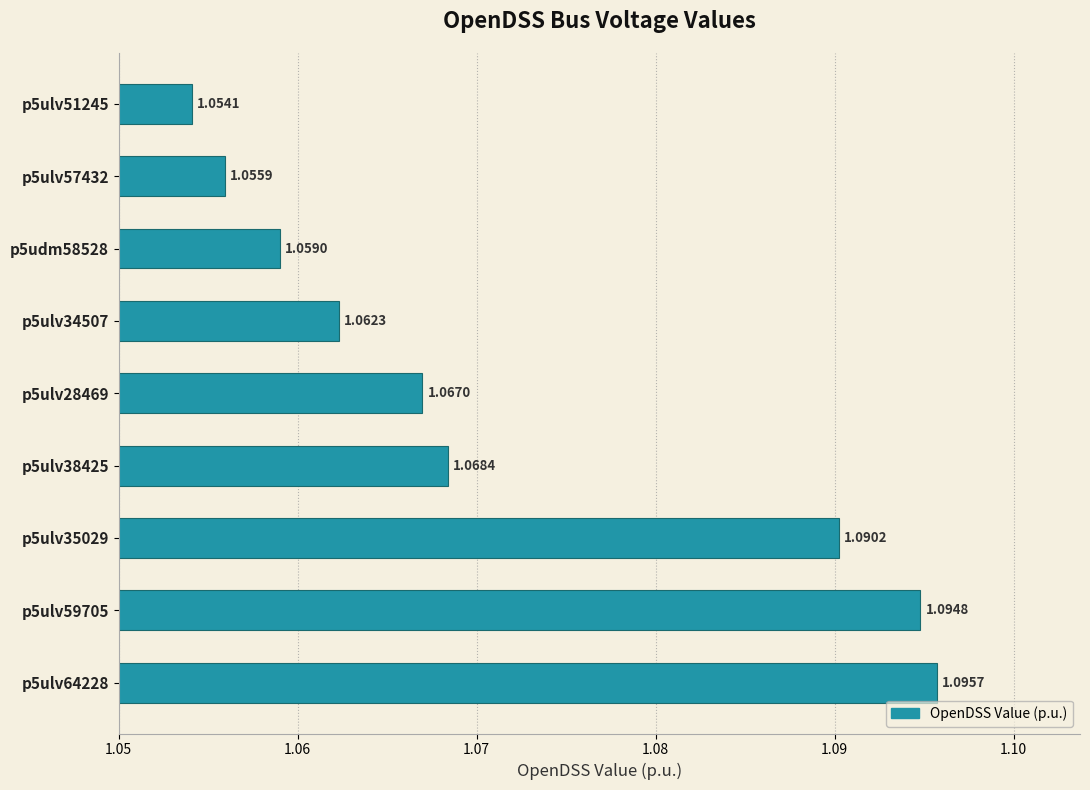

List the labels in order of value, smallest first.

p5ulv51245, p5ulv57432, p5udm58528, p5ulv34507, p5ulv28469, p5ulv38425, p5ulv35029, p5ulv59705, p5ulv64228